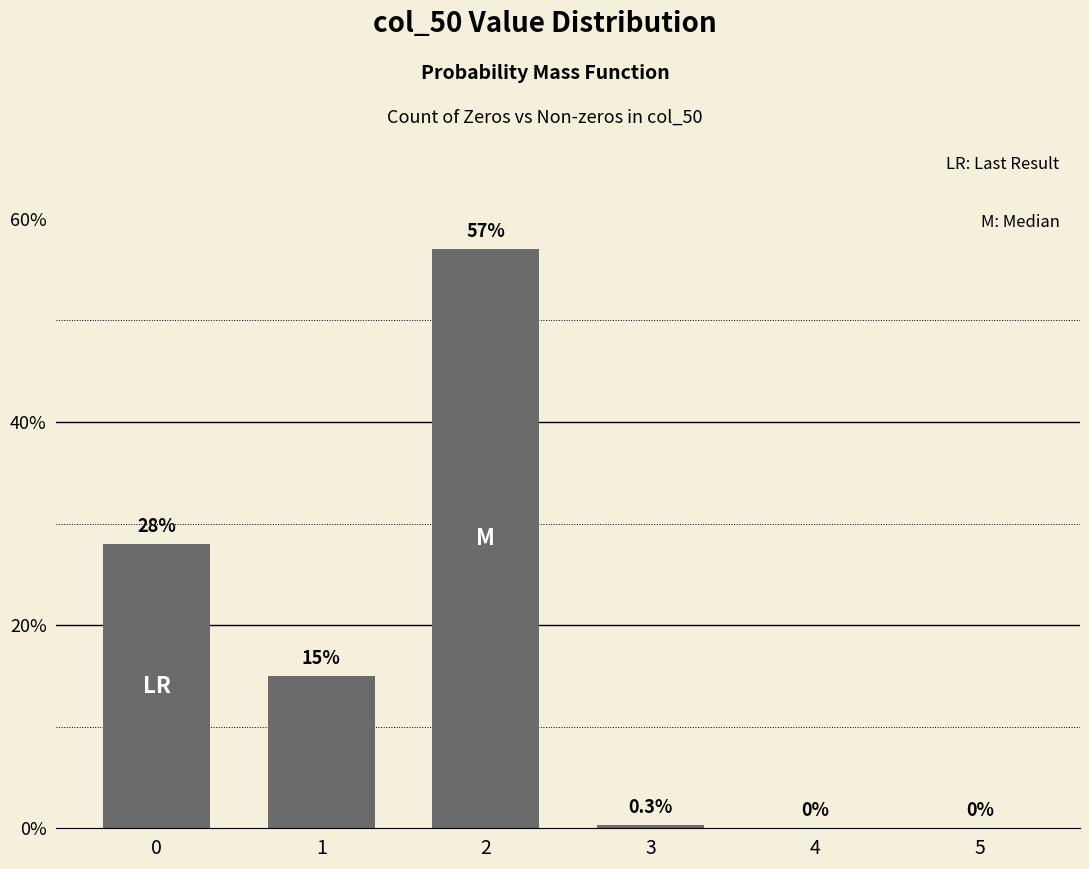

Are the bars horizontal?

No